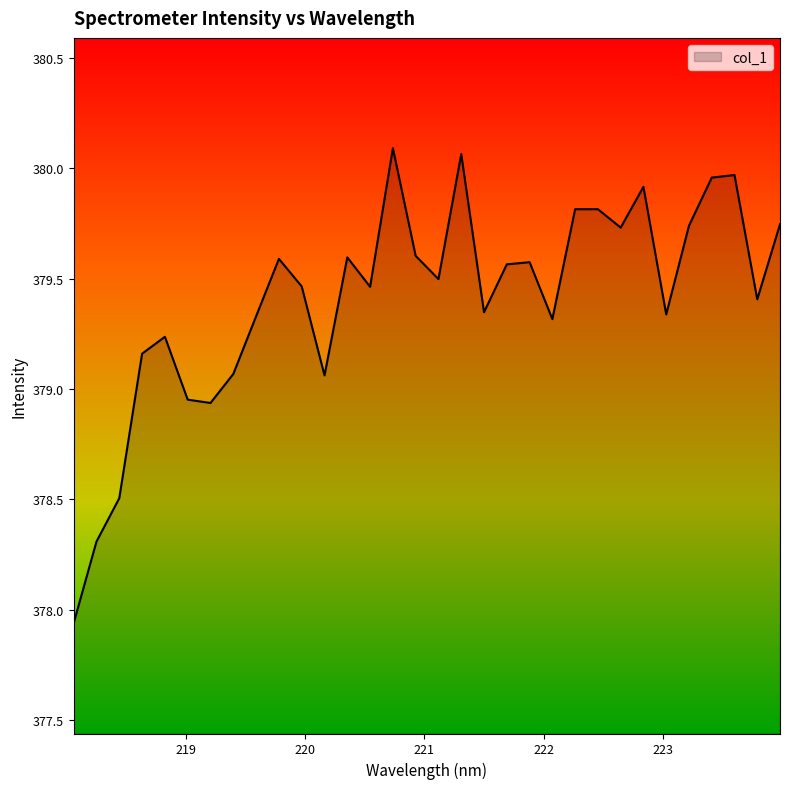

What is the difference between the maximum and minimum values?

2.2